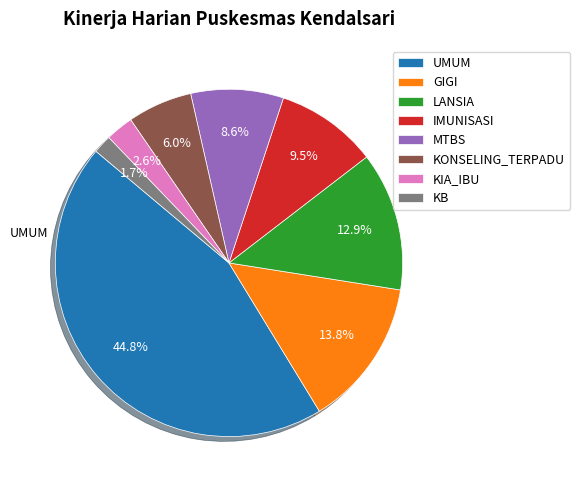

Which has a higher value, GIGI or UMUM?

UMUM